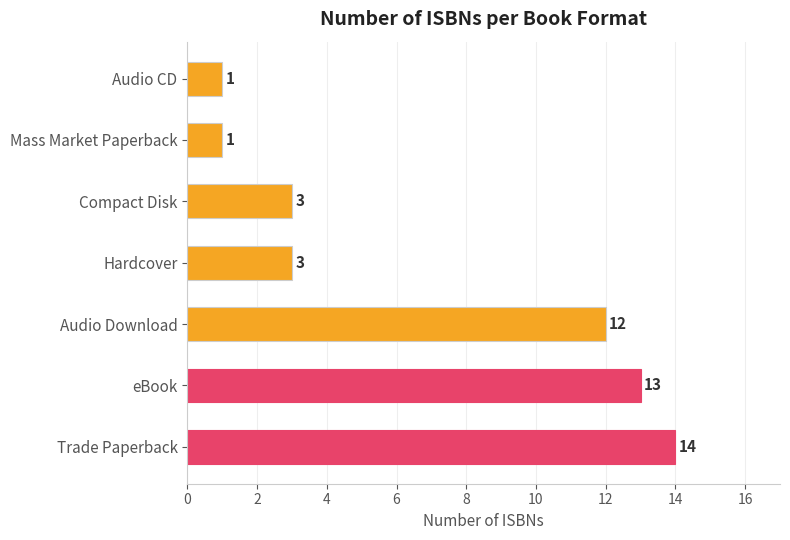

What is the difference between the maximum and minimum values?

13